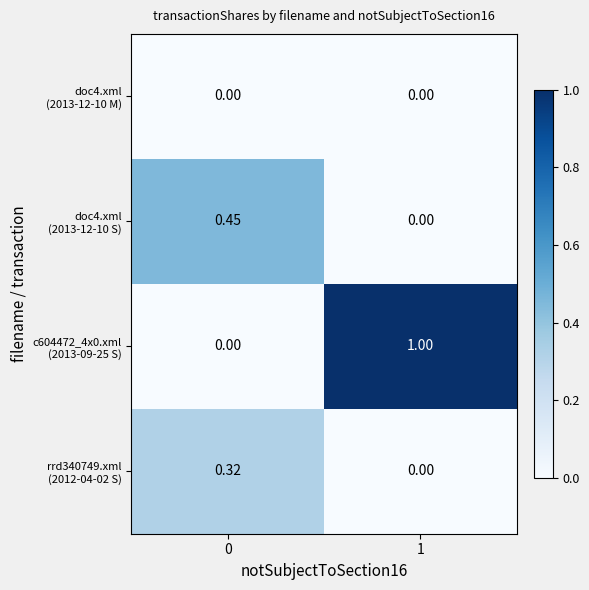

Rank the series by their maximum value, from highest to lowest.

c604472_4x0.xml (2013-09-25 S), doc4.xml (2013-12-10 S), rrd340749.xml (2012-04-02 S), doc4.xml (2013-12-10 M)